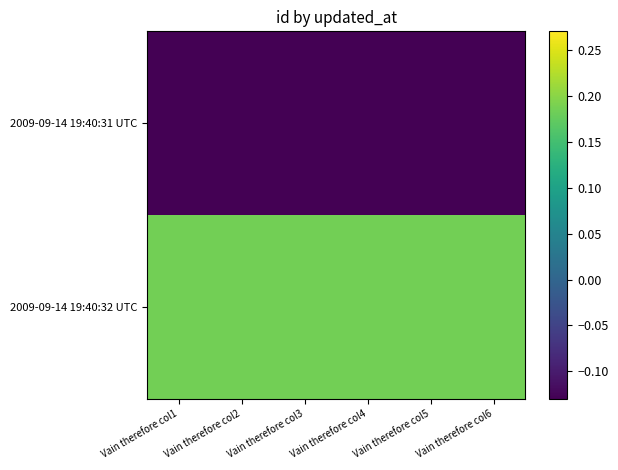

Which series changed the most between Vain therefore col2 and Vain therefore col4?

2009-09-14 19:40:31 UTC